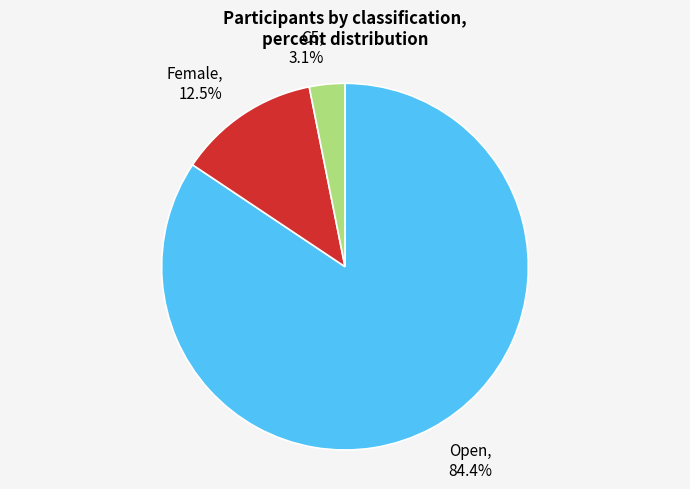

To the nearest percent, what is the difference between the Female and Open slice percentages?

72%